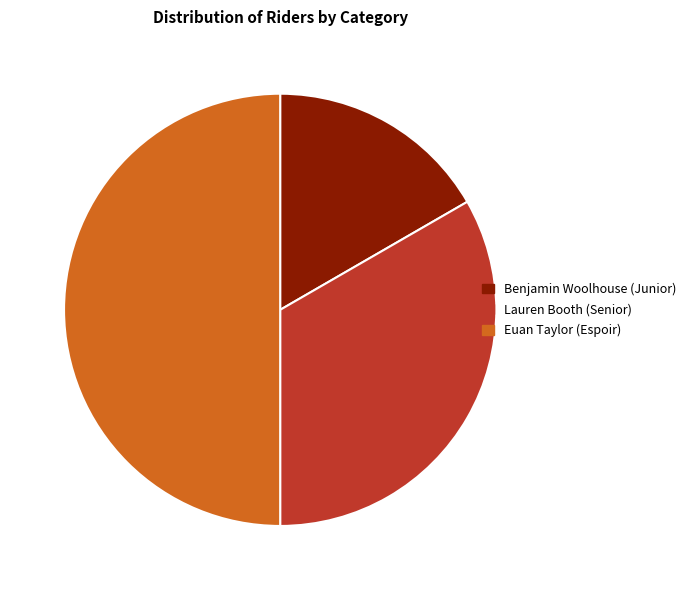

Rank the categories by value from lowest to highest.

Benjamin Woolhouse (Junior), Lauren Booth (Senior), Euan Taylor (Espoir)